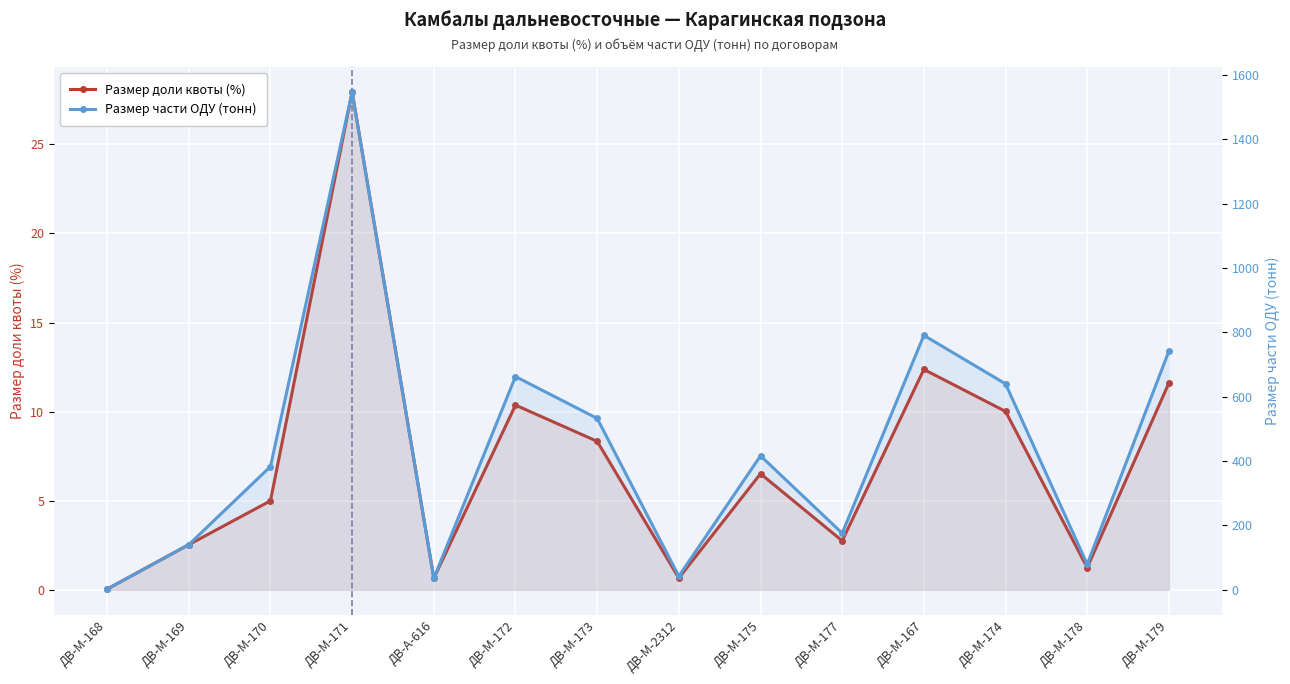

How many lines are shown in the chart?

2